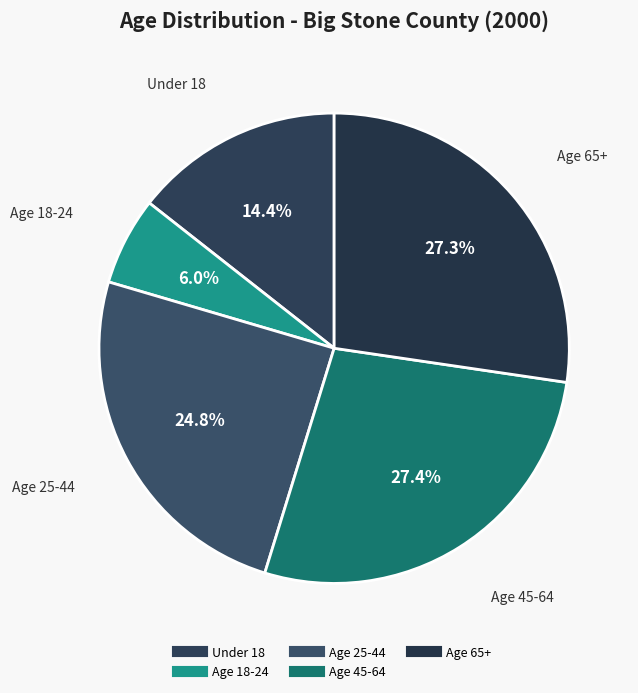

How many segments does this pie chart have?

5